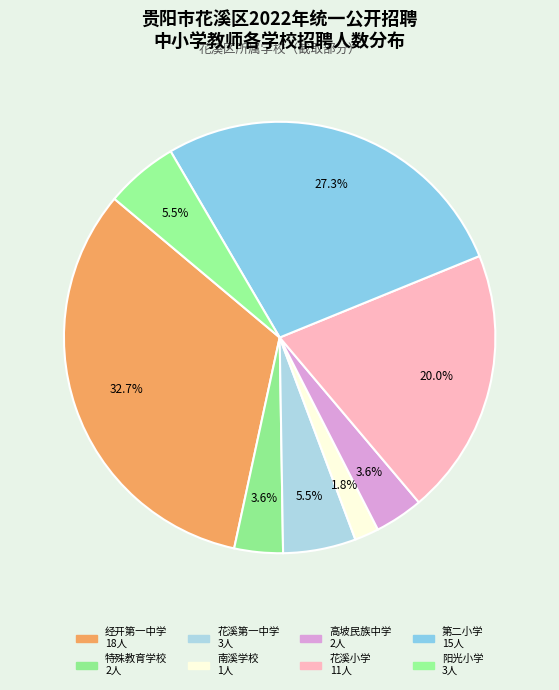

How many segments does this pie chart have?

8